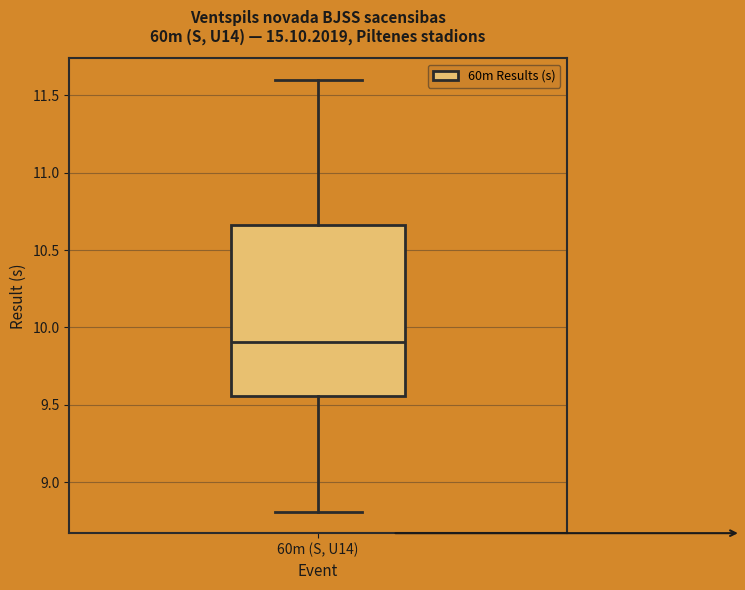

Transcribe this box plot: give where the median line is, the range the box spans, and where the two whiskers end, as read against the y-axis. The values are not printed on the chart, so give them approximately, as read against the axis.

median 9.90, box 9.55 to 10.65, whiskers 8.80 to 11.60